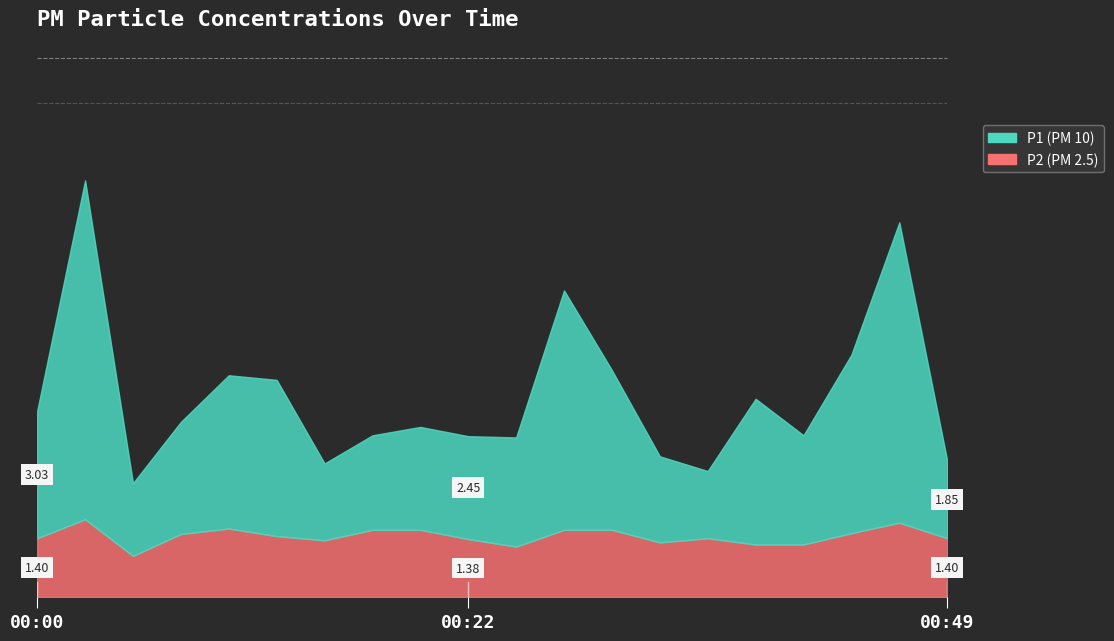

What is the minimum value for P2?

1.0